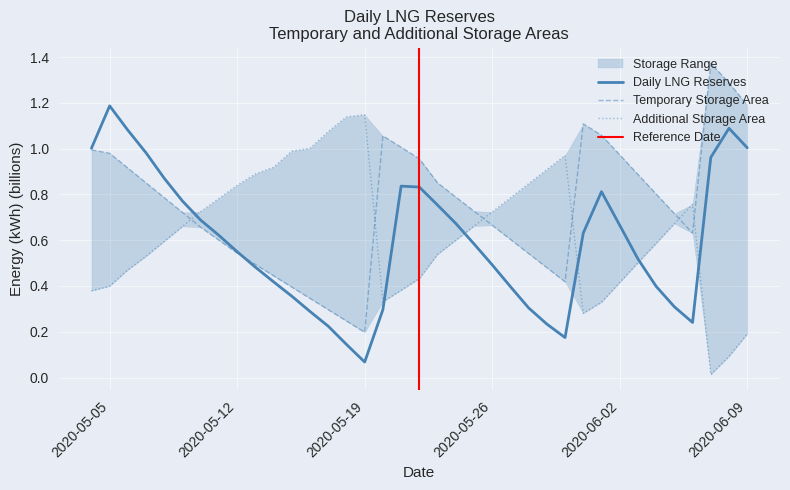

Where is Daily LNG Reserves nearest to the value 0?

2020-05-19